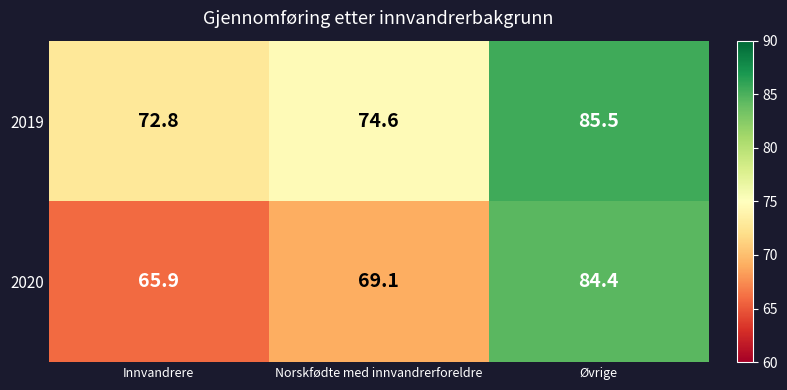

Is it true that 2019 equals 118.6 at Øvrige?

False